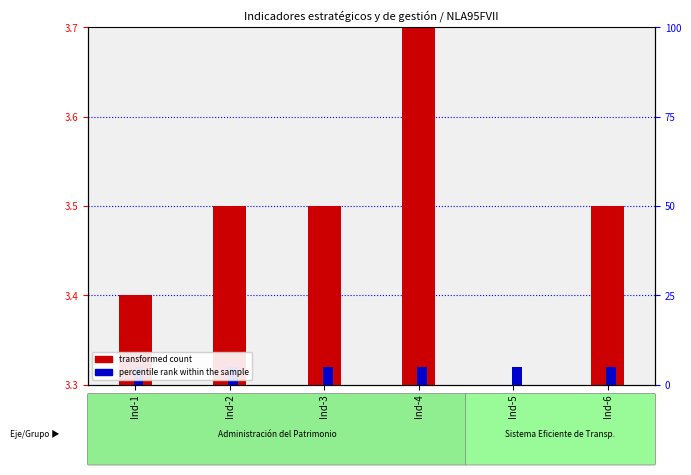

Where is the data nearest to the value 0?

Ind-5